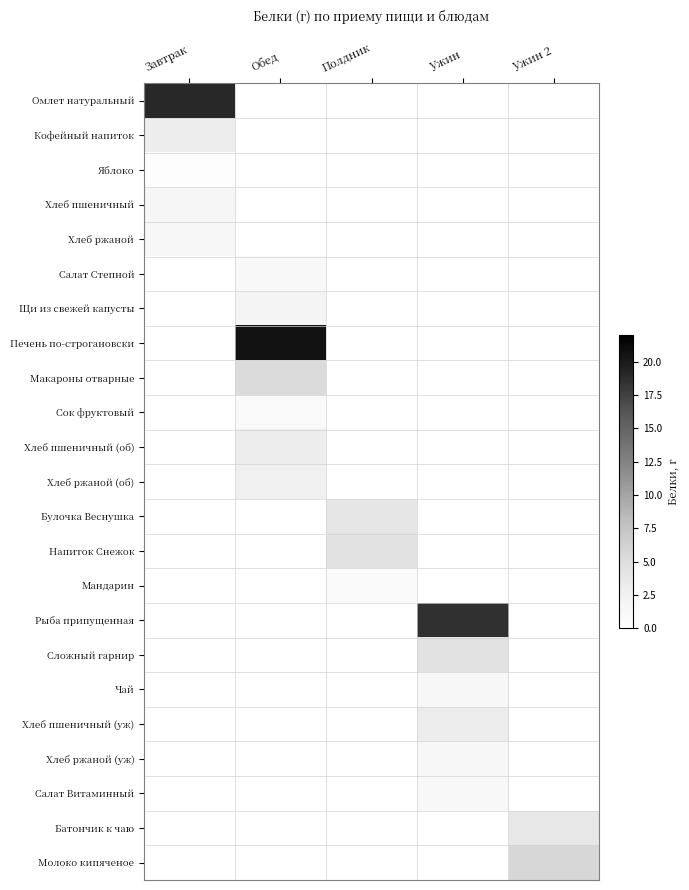

Is the value of Хлеб пшеничный at Полдник greater than the value of Хлеб ржаной (уж) at Обед?

No